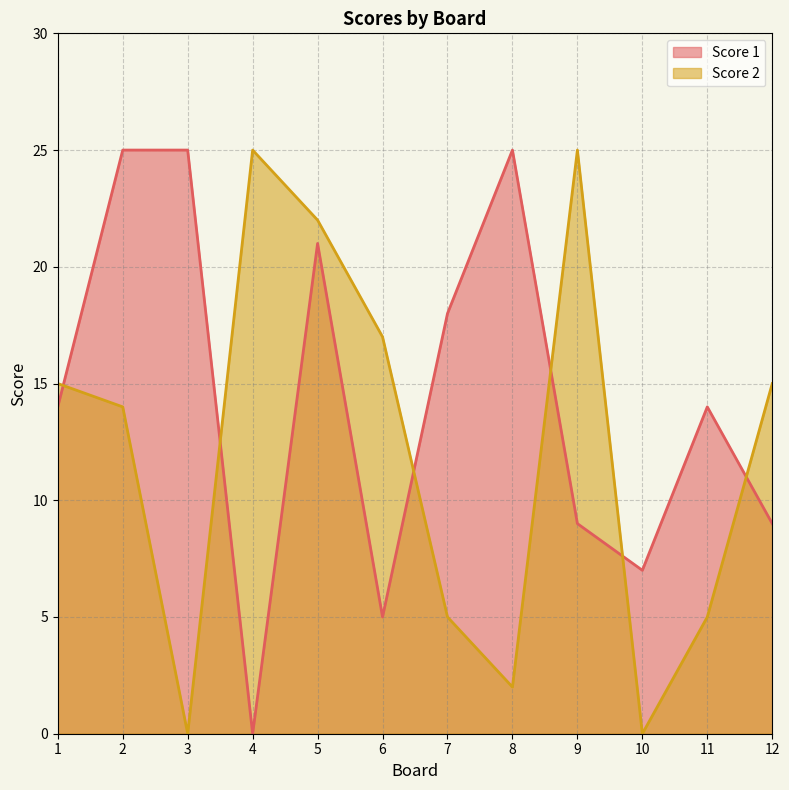

What are all the series names shown in the legend?

Score 1, Score 2